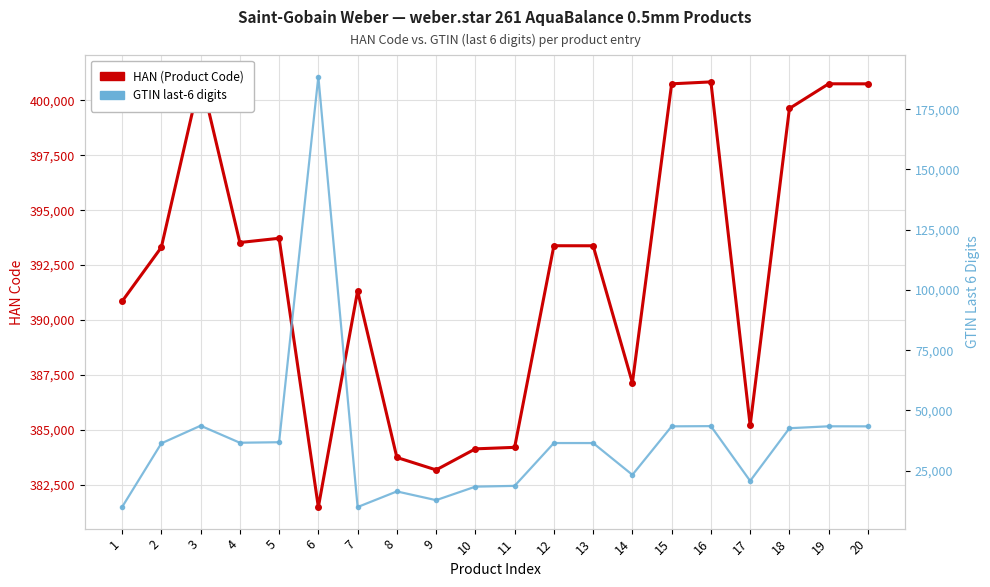

True or false: HAN (Product Code) and GTIN last-6 digits intersect in this chart.

False